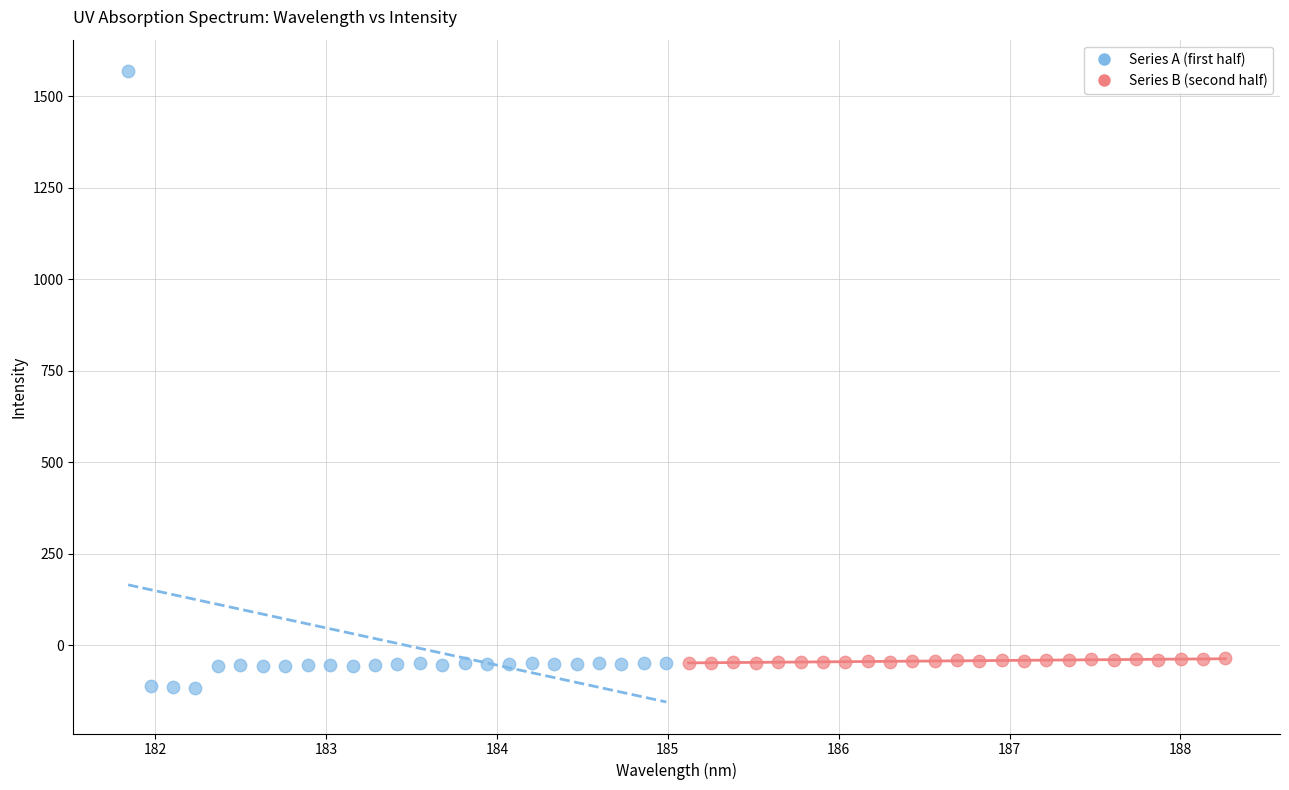

What are all the series names shown in the legend?

Series A (first half), Series B (second half)